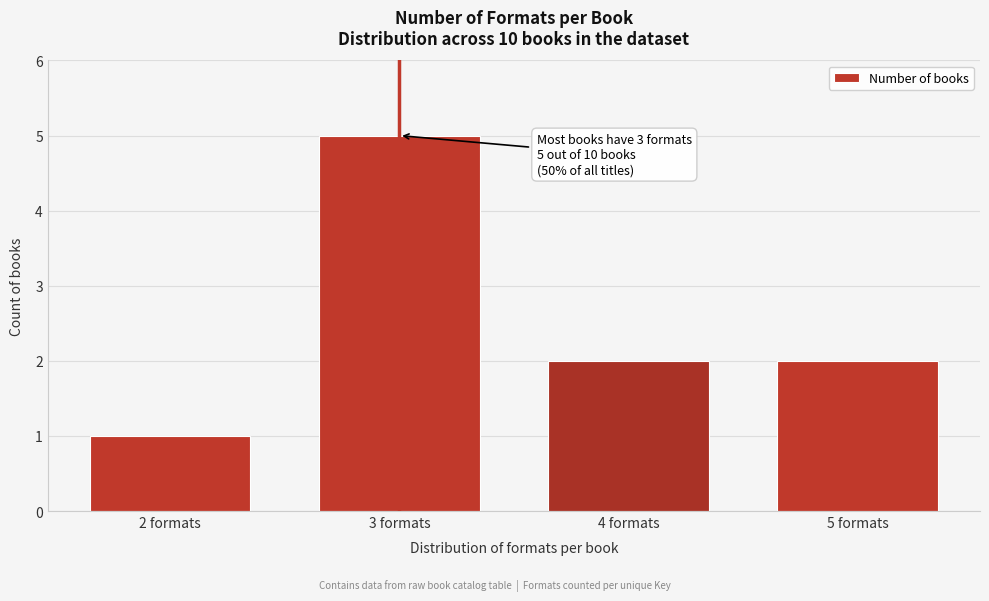

Reading right to left, extract all data points from this chart.

5 formats=2	4 formats=2	3 formats=5	2 formats=1